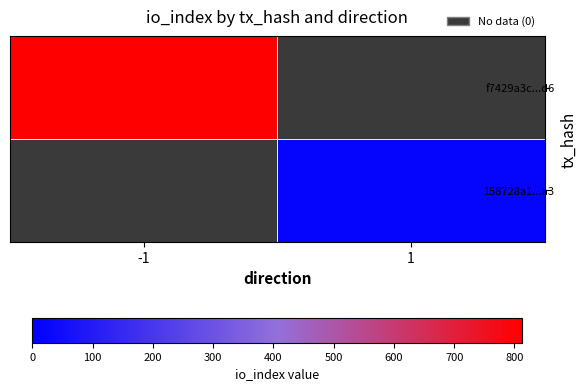

At which category does the chart reach its peak across all series?

-1